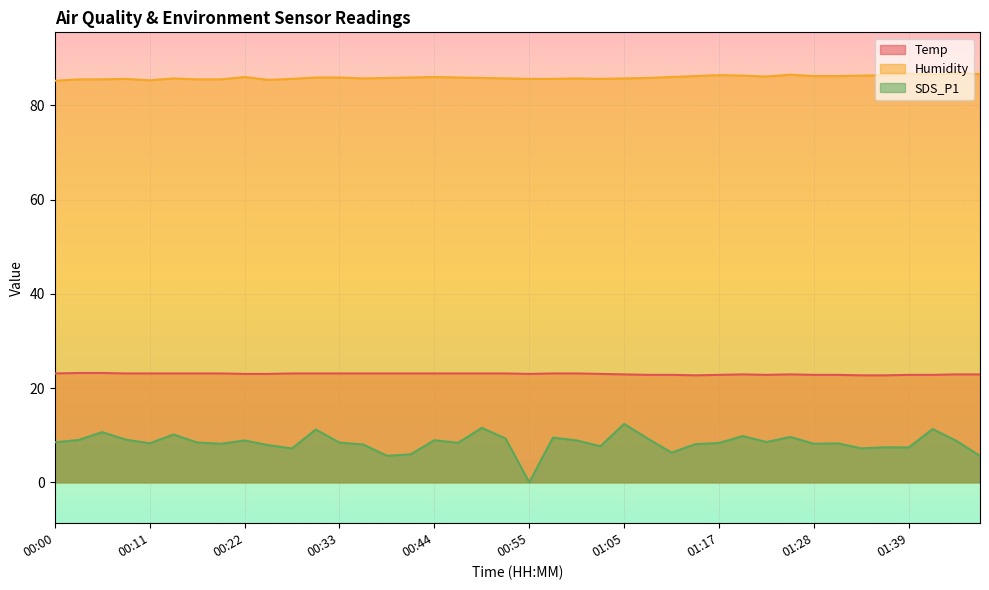

True or false: Temp and Humidity intersect in this chart.

False